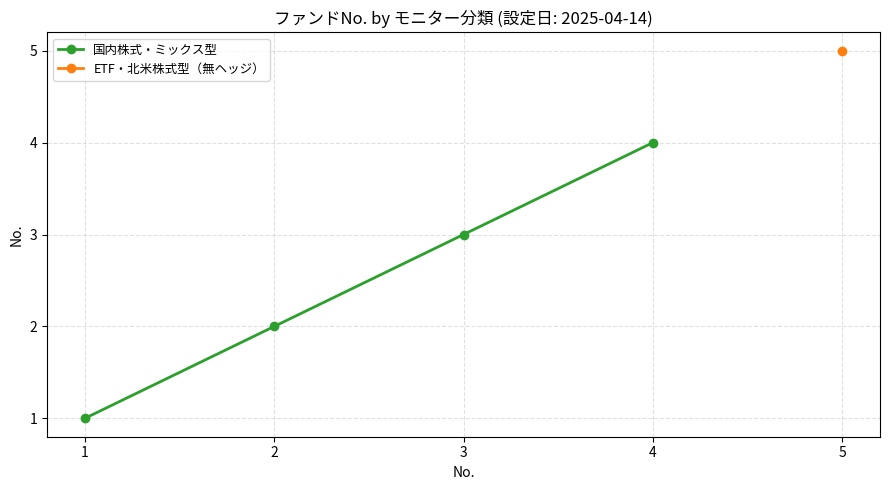

How many values are between 2 and 4?

3